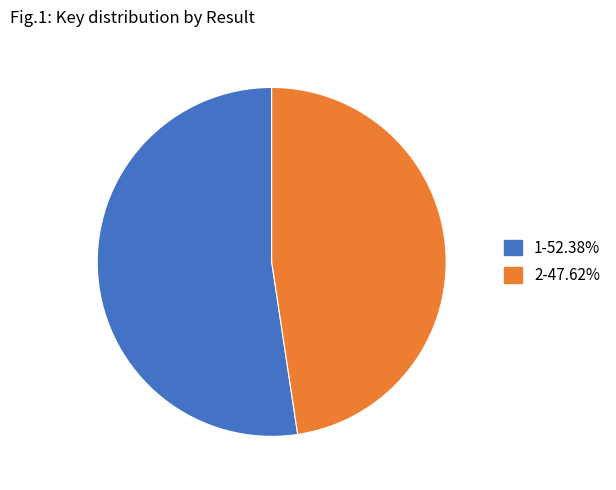

Which category has the smallest portion of the pie?

2